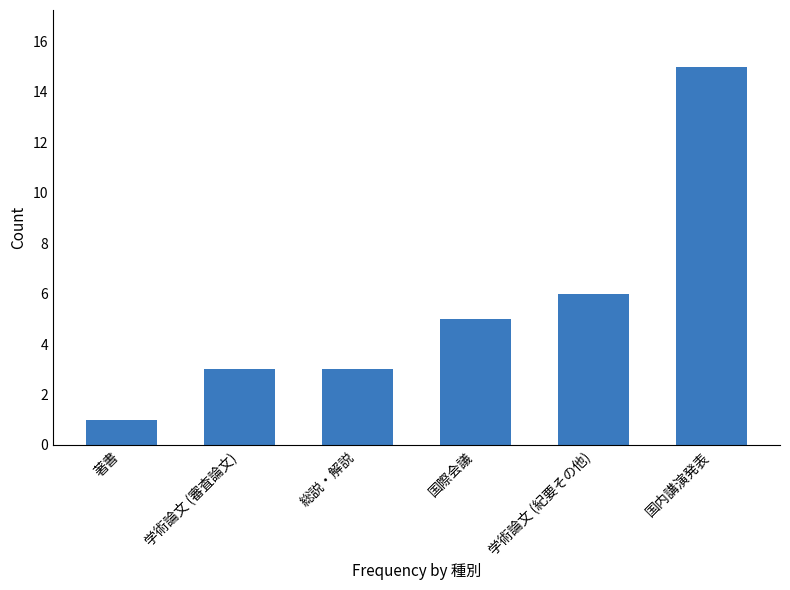

Which category has the highest value across all series?

国内講演発表